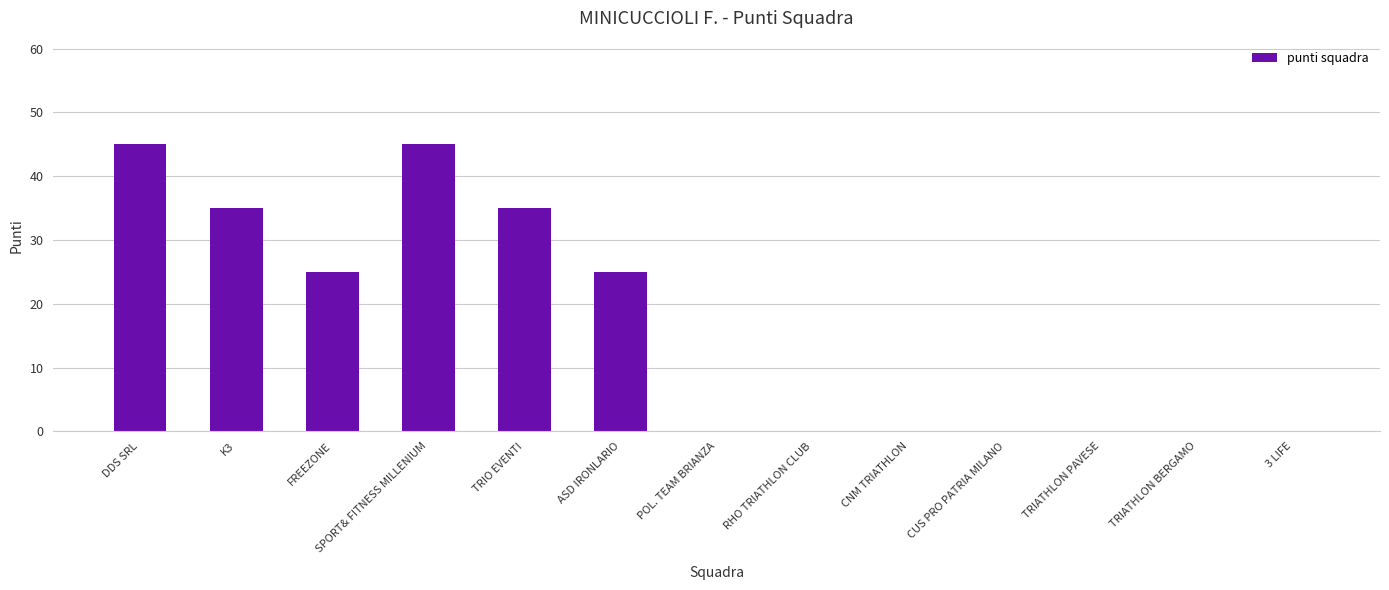

Read the value at K3, to the nearest 10.

40